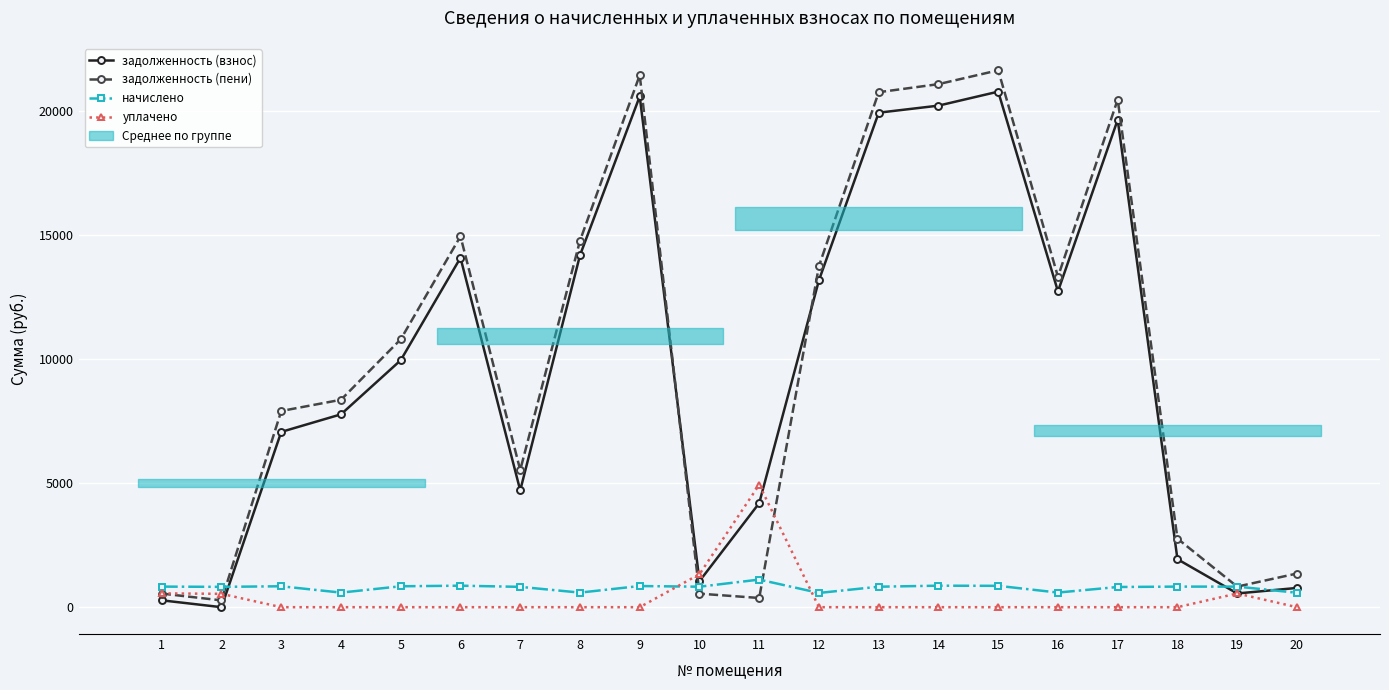

Between 18 and 8, which is larger?

8